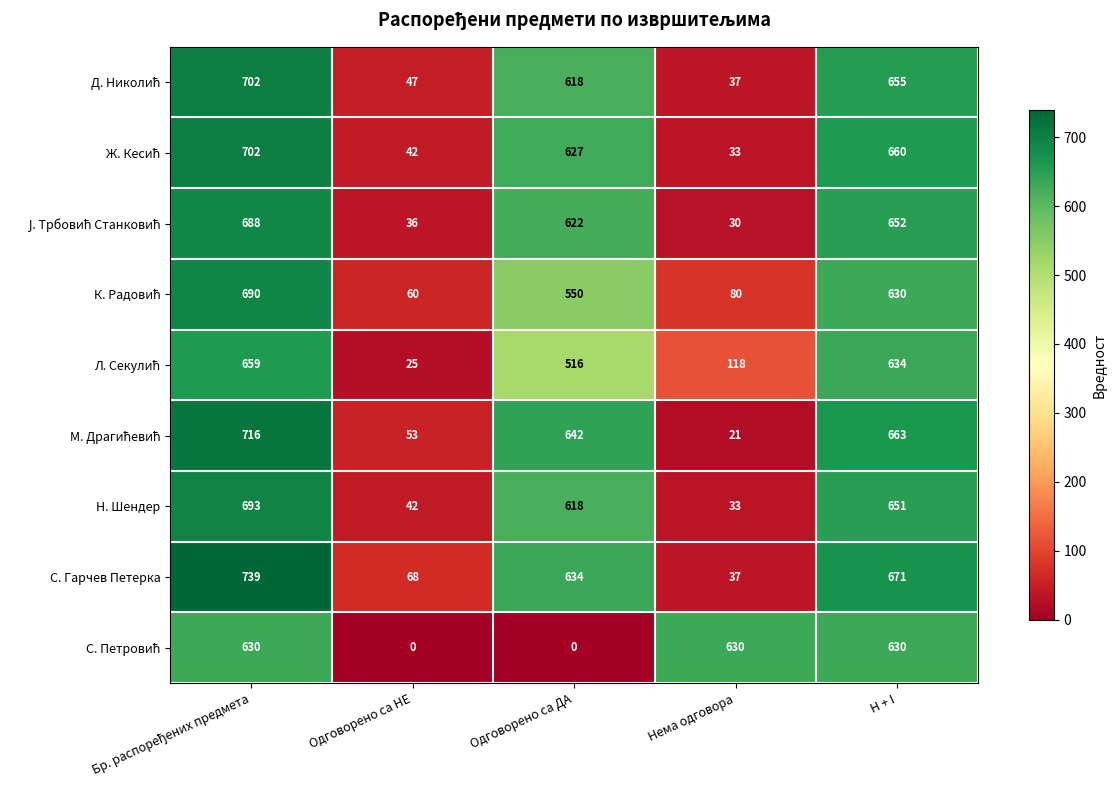

Count the number of data series in this chart.

9